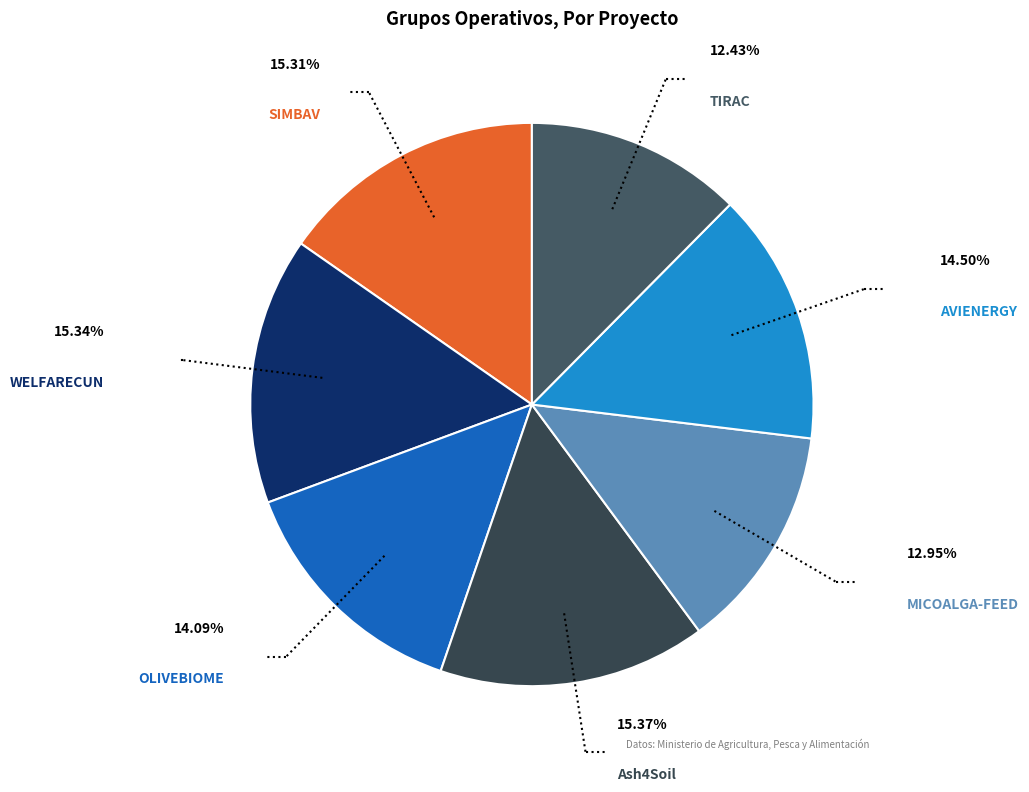

Count the number of slices in the pie.

7